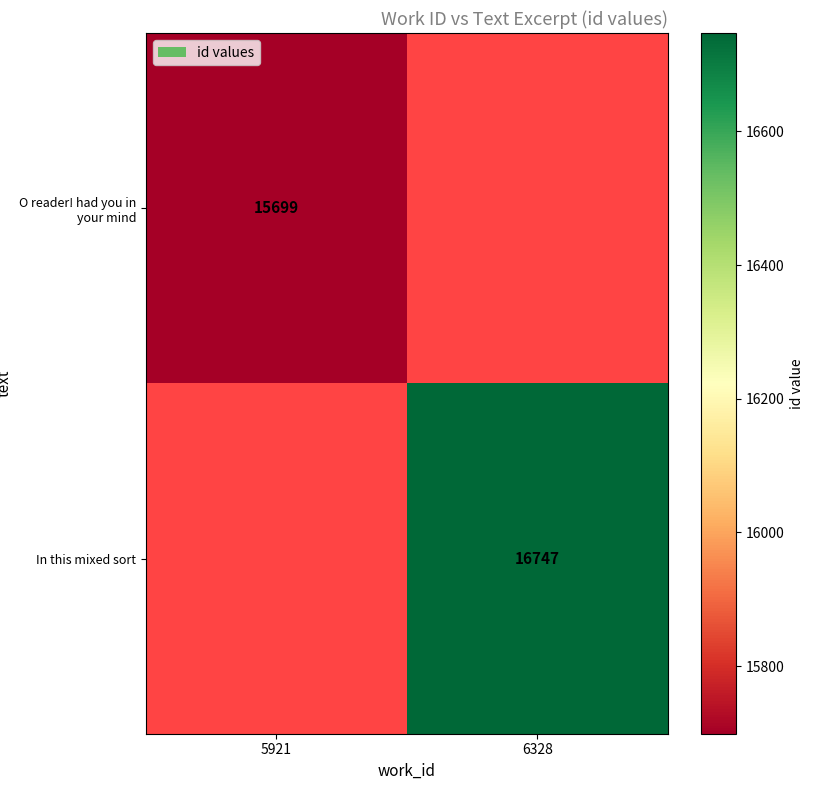

At which category does the chart reach its peak across all series?

6328